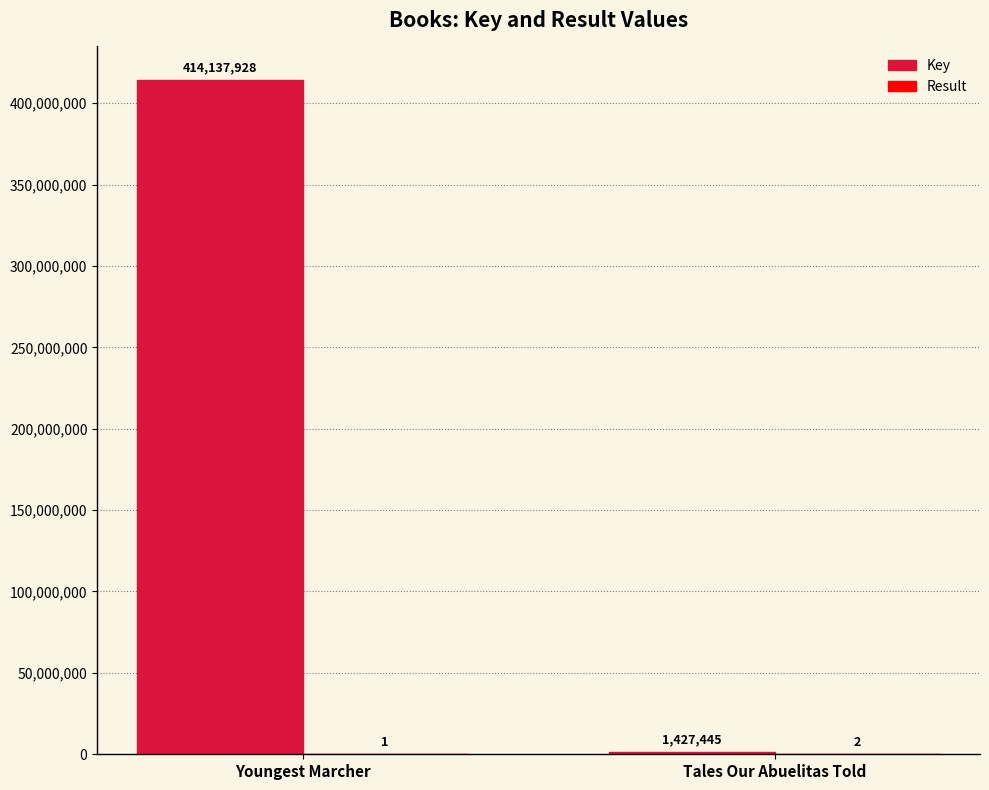

At which label does Key reach its peak?

Youngest Marcher